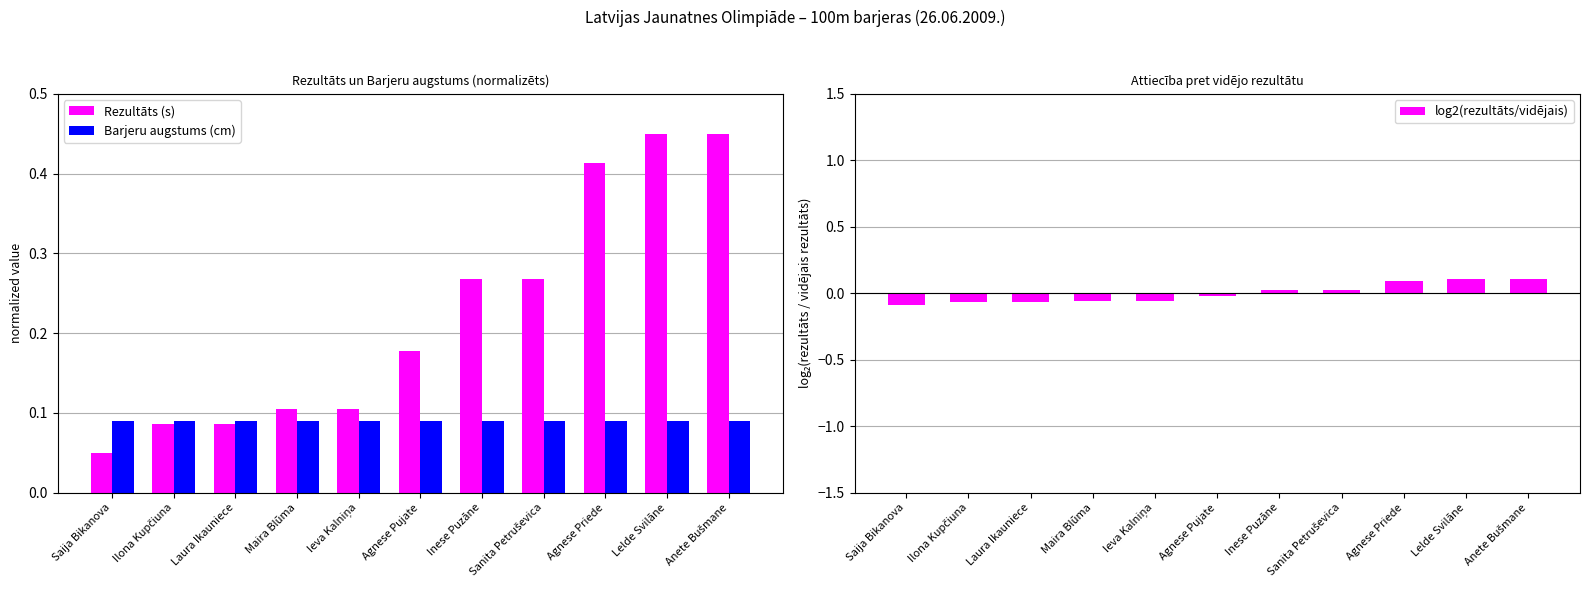

What is the approximate value of Barjeru augstums (cm) at Saija Bikanova?

0.1